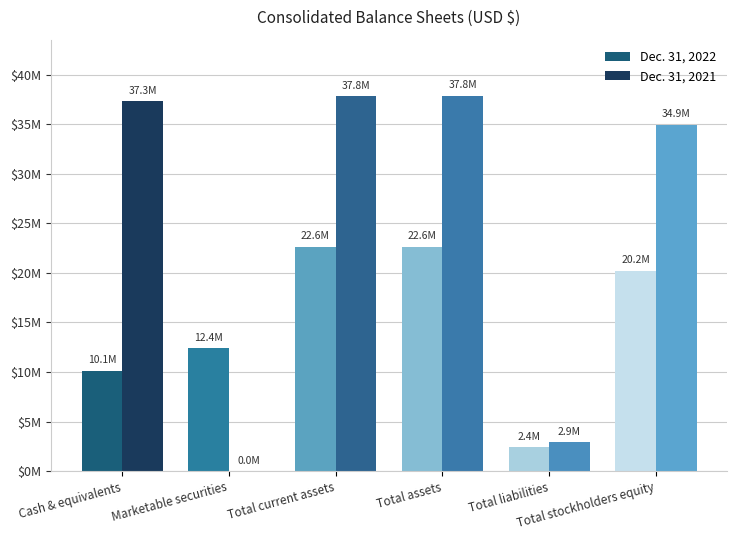

What are all the series names shown in the legend?

Dec. 31, 2022, Dec. 31, 2021